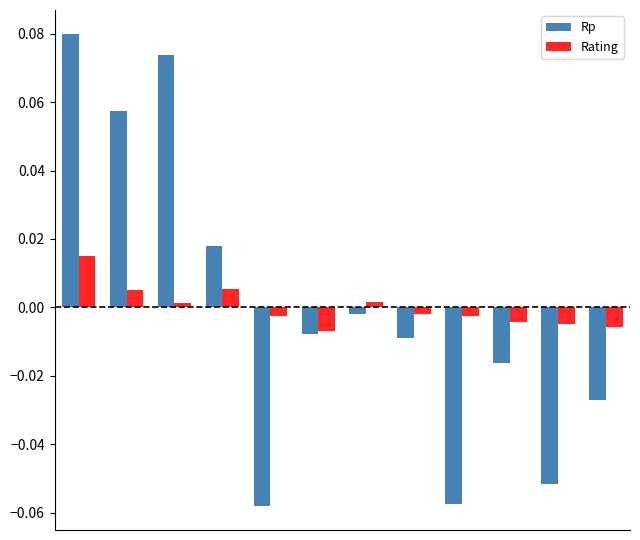

Which series has the widest spread of values?

Rp